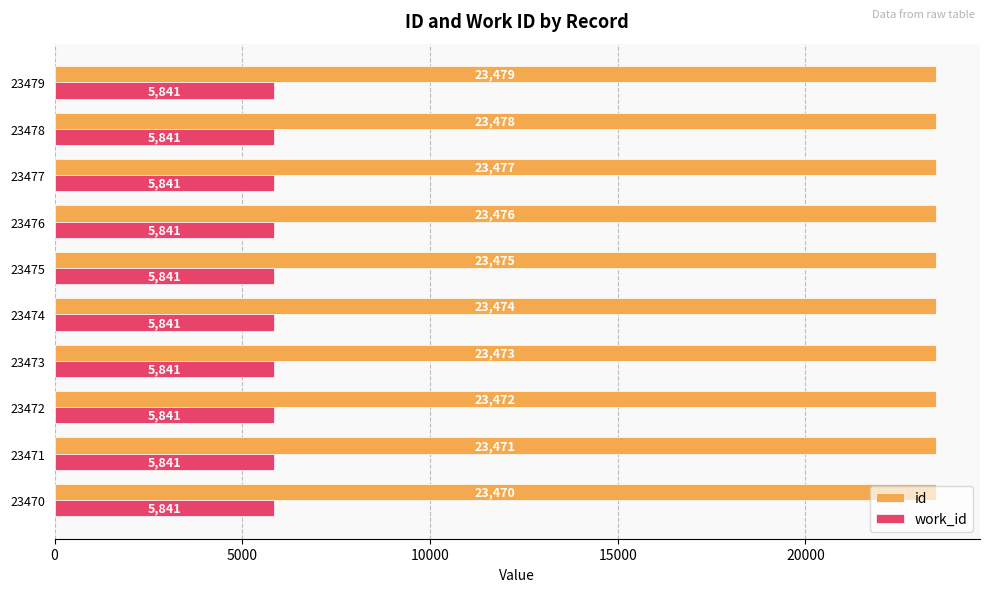

True or false: work_id has a value of 10014 at 23477.

False